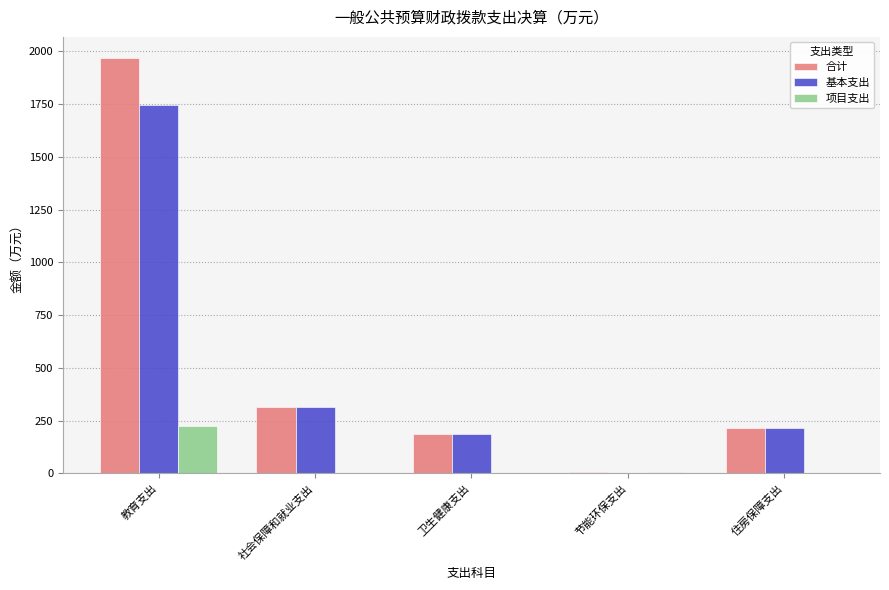

True or false: 基本支出 has a value of 352.6 at 住房保障支出.

False